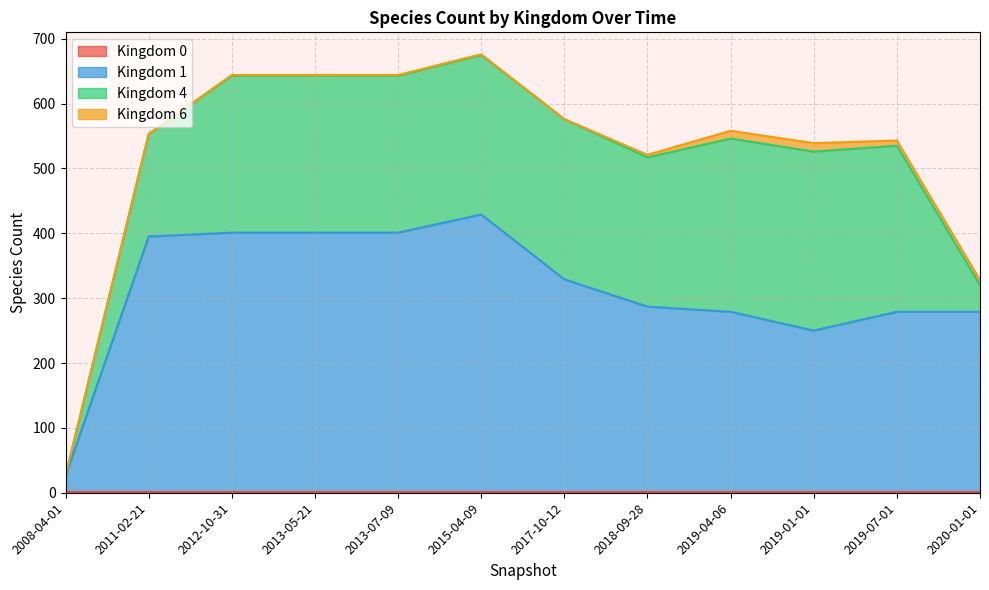

Reading left to right, what are all the values shown in this chart?

0: 2008-04-01=1	2011-02-21=1	2012-10-31=1	2013-05-21=1	2013-07-09=1	2015-04-09=1	2017-10-12=1	2018-09-28=1	2019-04-06=1	2019-01-01=1	2019-07-01=1	2020-01-01=1
1: 2008-04-01=25	2011-02-21=394	2012-10-31=400	2013-05-21=400	2013-07-09=400	2015-04-09=428	2017-10-12=328	2018-09-28=286	2019-04-06=278	2019-01-01=249	2019-07-01=278	2020-01-01=278
4: 2008-04-01=0	2011-02-21=158	2012-10-31=242	2013-05-21=242	2013-07-09=242	2015-04-09=246	2017-10-12=247	2018-09-28=230	2019-04-06=267	2019-01-01=276	2019-07-01=256	2020-01-01=41
6: 2008-04-01=0	2011-02-21=0	2012-10-31=1	2013-05-21=1	2013-07-09=1	2015-04-09=1	2017-10-12=0	2018-09-28=4	2019-04-06=12	2019-01-01=13	2019-07-01=8	2020-01-01=8